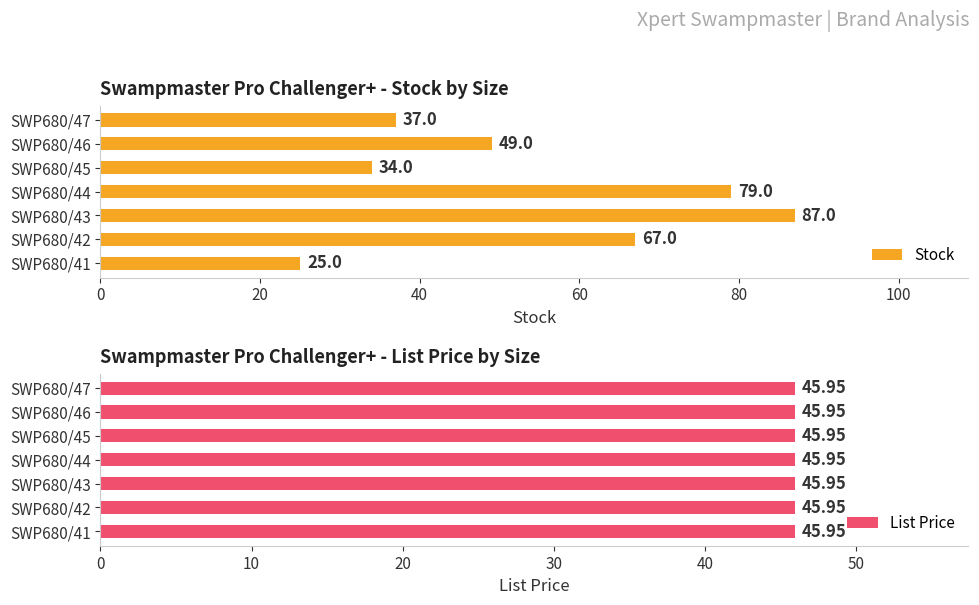

What is the difference between the Stock values at SWP680/43 and SWP680/46?

38